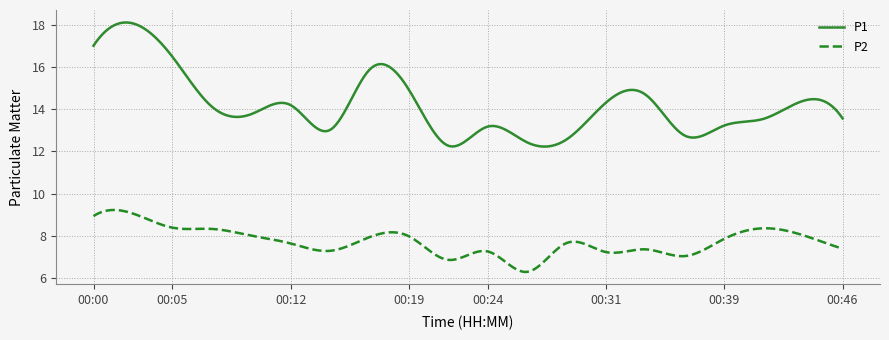

Which series has the largest total across all categories?

P1